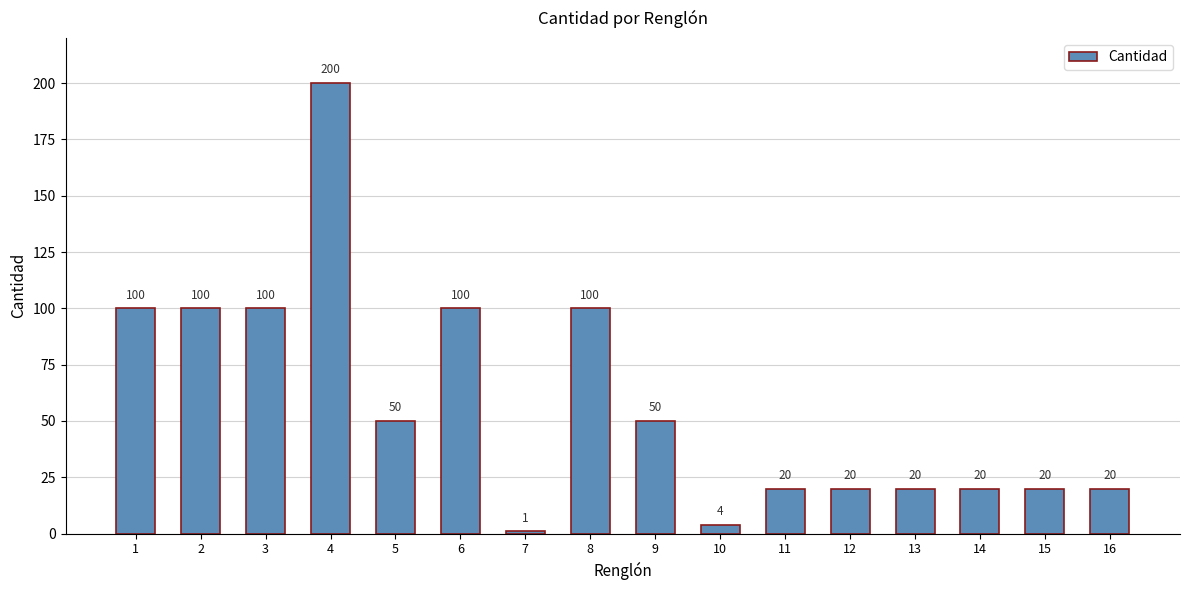

Which has a higher value, 10 or 4?

4